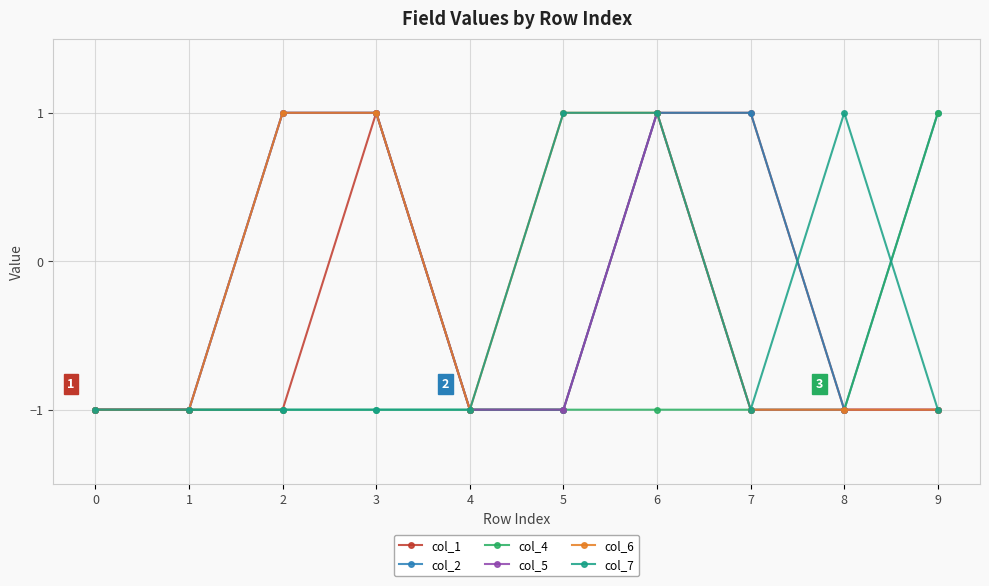

Reading left to right, what are all the values shown in this chart?

col_1: -1	-1	-1	1	-1	-1	1	1	-1	-1
col_2: -1	-1	1	1	-1	-1	1	1	-1	1
col_4: -1	-1	-1	-1	-1	-1	-1	-1	-1	1
col_5: -1	-1	1	1	-1	-1	1	-1	-1	-1
col_6: -1	-1	1	1	-1	1	1	-1	-1	-1
col_7: -1	-1	-1	-1	-1	1	1	-1	1	-1